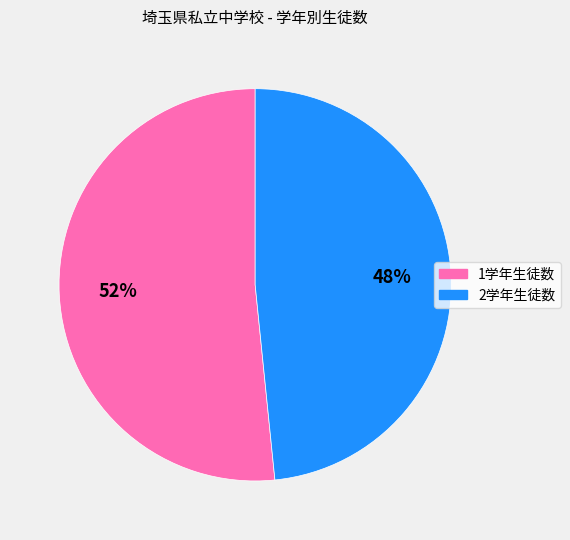

To the nearest percent, what is the average slice percentage?

50%